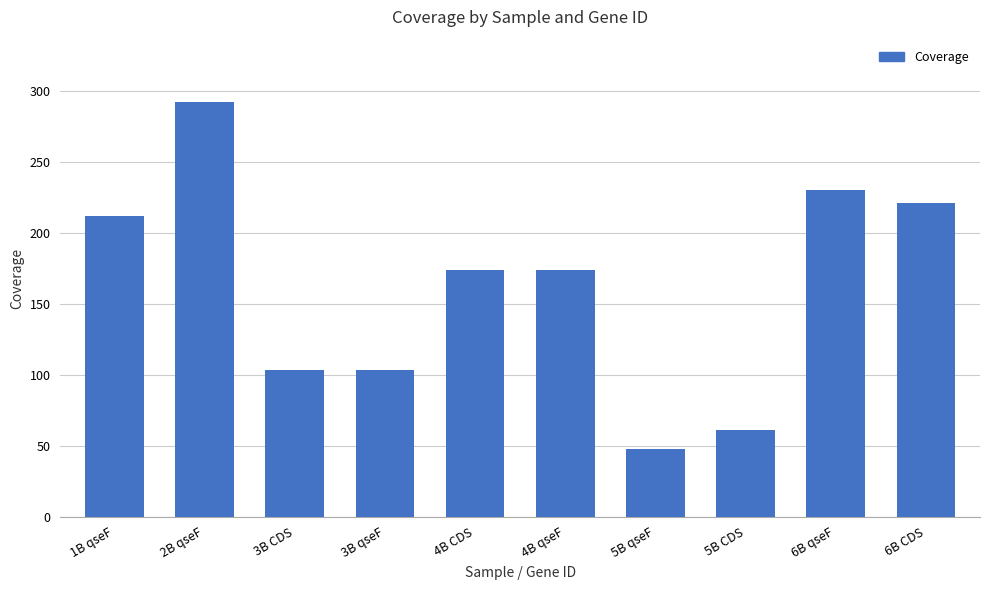

Are the bars horizontal?

No